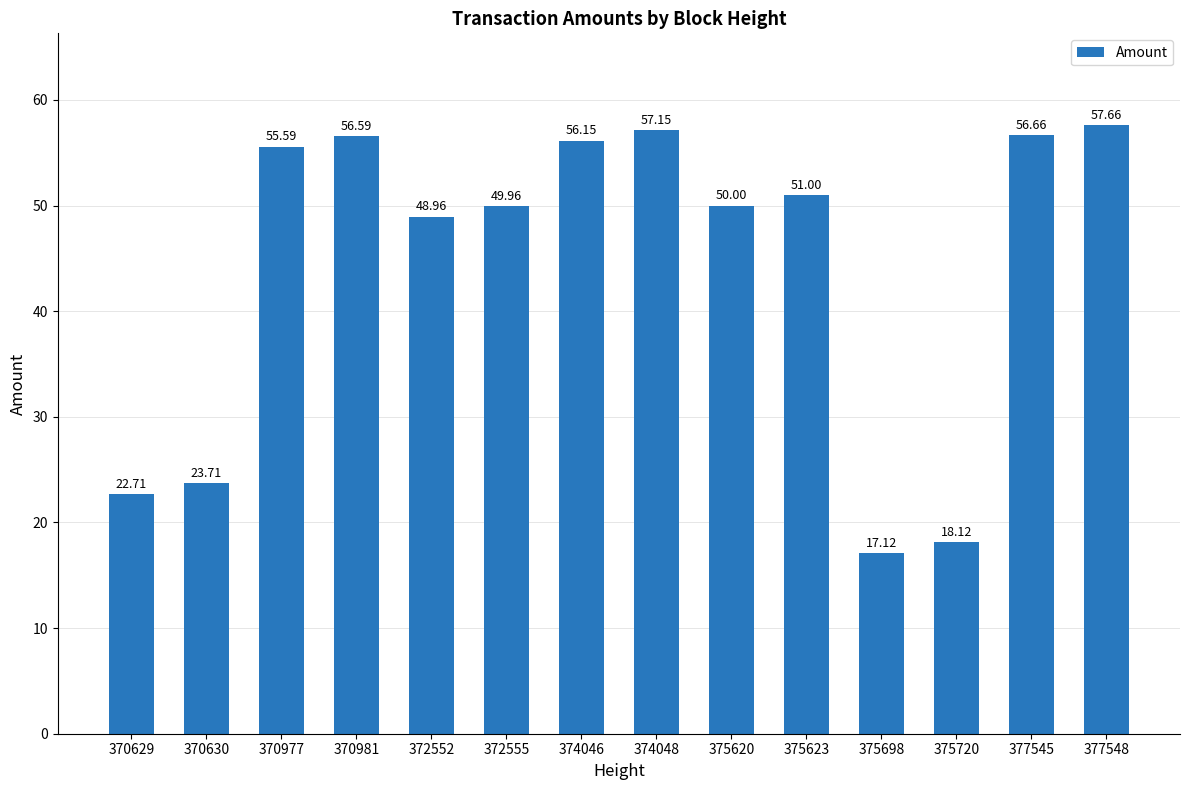

Rank the categories by value from highest to lowest.

377548, 374048, 377545, 370981, 374046, 370977, 375623, 375620, 372555, 372552, 370630, 370629, 375720, 375698